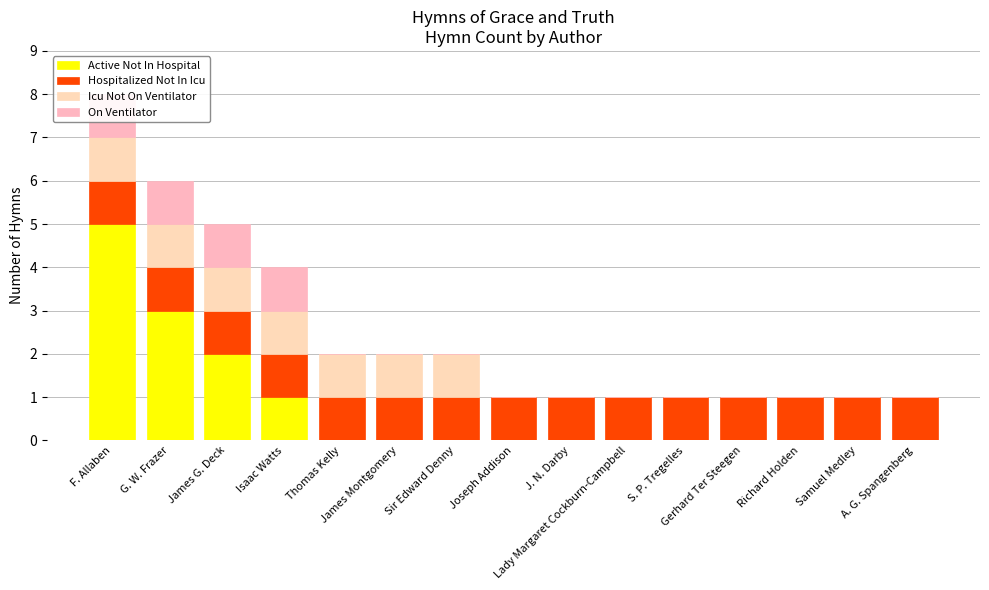

Where is On Ventilator nearest to the value 0?

Thomas Kelly